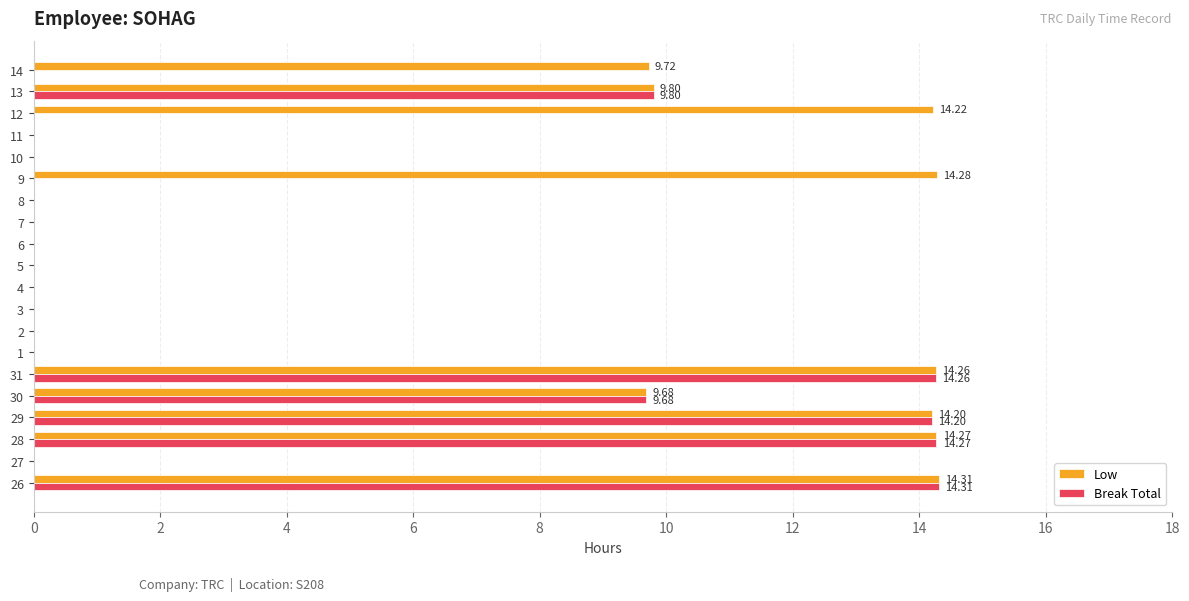

What are all the series names shown in the legend?

Low, Break Total